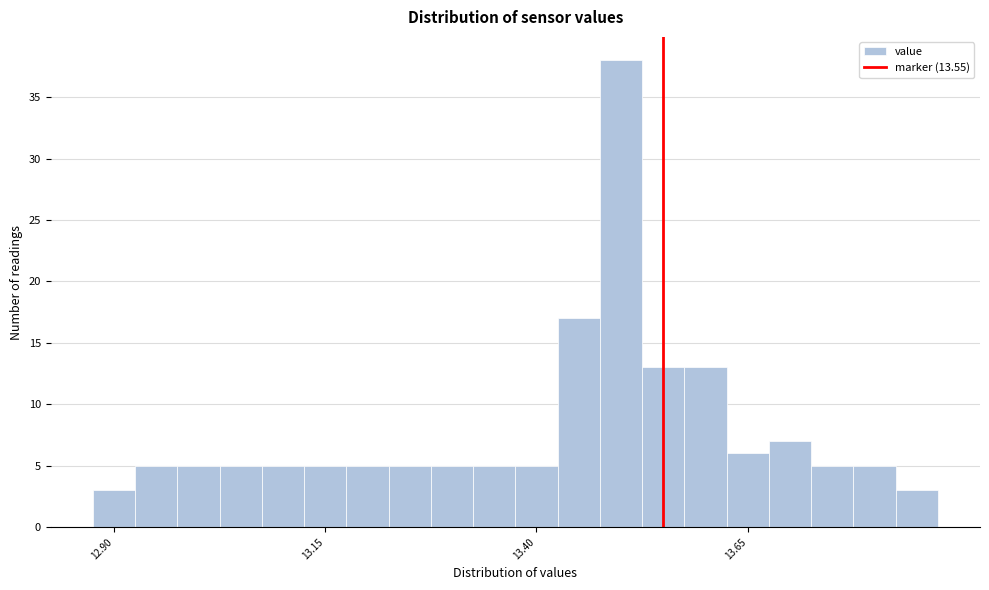

Around what value on the x-axis is the tallest bar? Give the approximate position of its centre, as read against the axis.

13.50